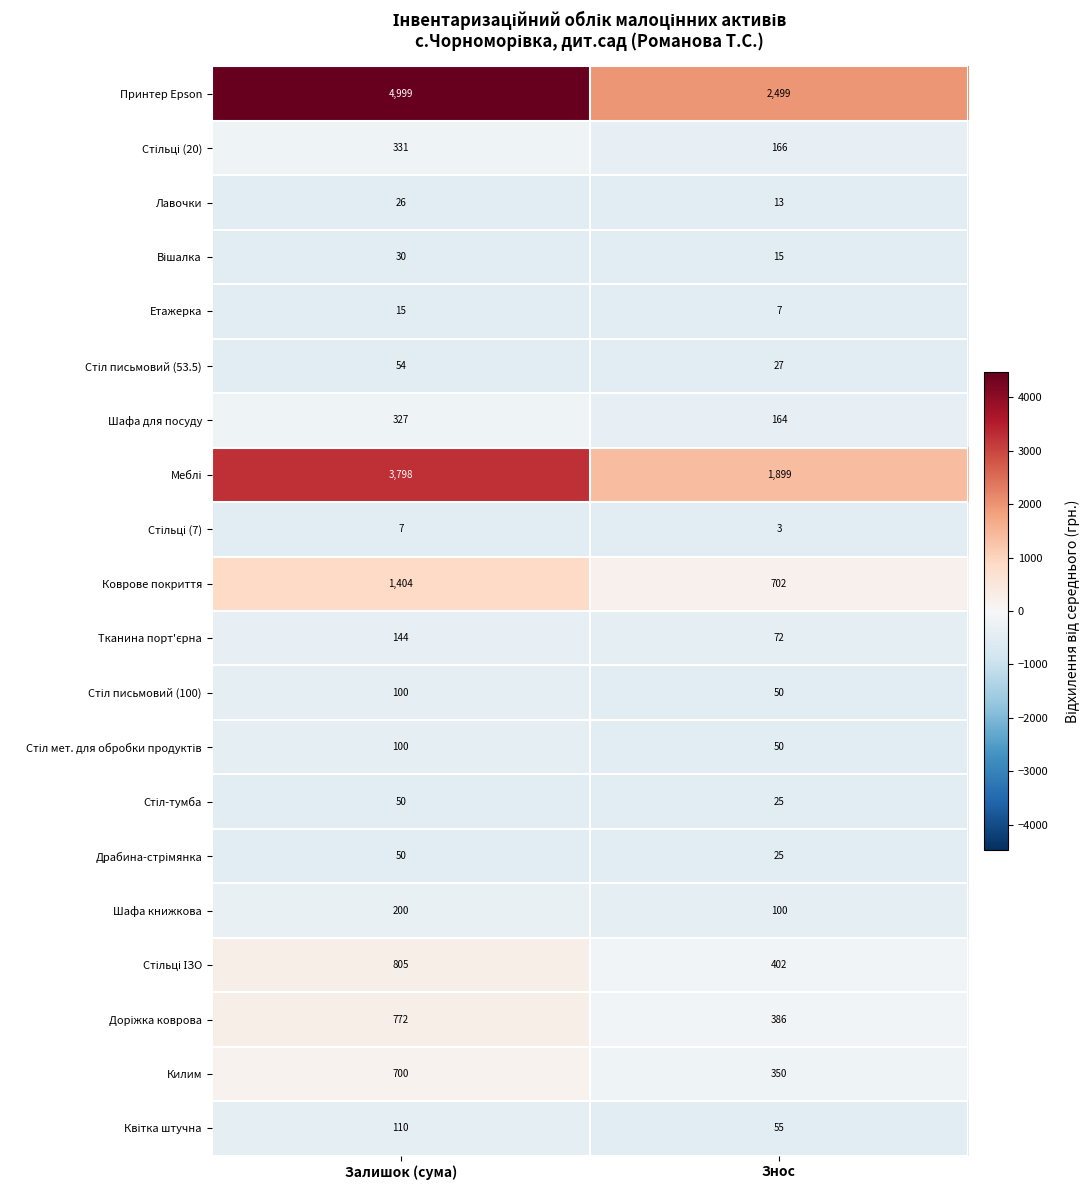

What value does the Етажерка series have at Залишок (сума)?

15